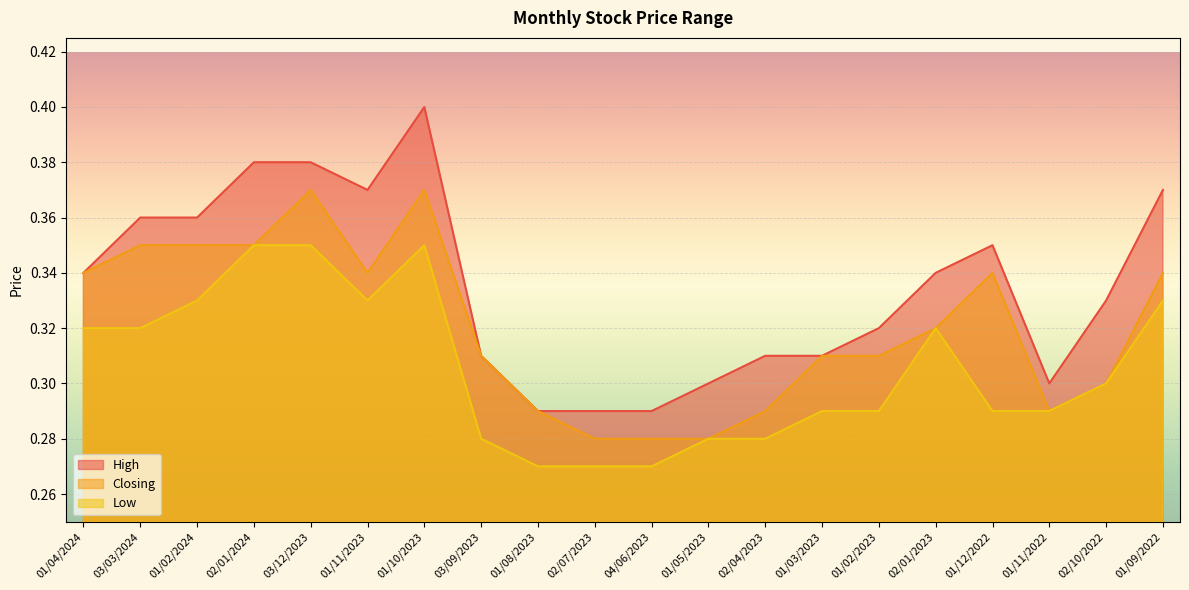

What is the total value across all series at 01/02/2024?

1.0